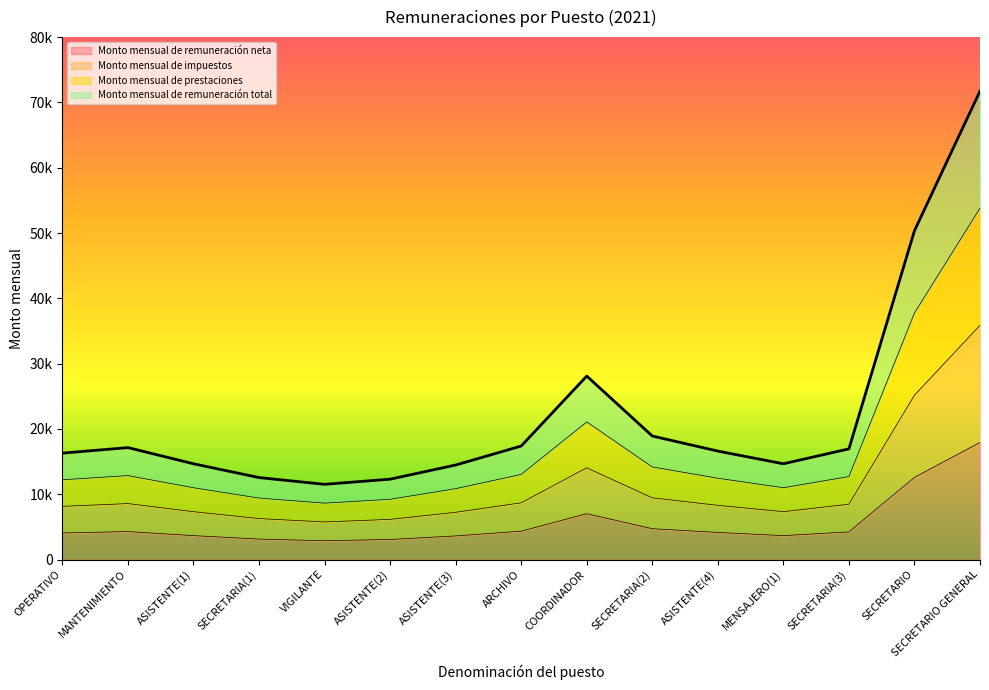

Reading left to right, list all the values displayed in this chart.

Monto mensual de remuneración neta: OPERATIVO=4074.0	MANTENIMIENTO=4285.5	ASISTENTE(1)=3666.6	SECRETARIA(1)=3138.4	VIGILANTE=2880.5	ASISTENTE(2)=3077.2	ASISTENTE(3)=3618.9	ARCHIVO=4346.0	COORDINADOR=7025.3	SECRETARIA(2)=4729.0	ASISTENTE(4)=4152.2	MENSAJERO(1)=3666.6	SECRETARIA(3)=4237.5	SECRETARIO=12588.2	SECRETARIO GENERAL=17935.5
Monto mensual de impuestos: OPERATIVO=8147.9	MANTENIMIENTO=8571.1	ASISTENTE(1)=7333.3	SECRETARIA(1)=6276.8	VIGILANTE=5760.9	ASISTENTE(2)=6154.5	ASISTENTE(3)=7237.8	ARCHIVO=8692.0	COORDINADOR=14050.6	SECRETARIA(2)=9458.0	ASISTENTE(4)=8304.4	MENSAJERO(1)=7333.3	SECRETARIA(3)=8474.9	SECRETARIO=25176.5	SECRETARIO GENERAL=35871.0
Monto mensual de prestaciones: OPERATIVO=12221.9	MANTENIMIENTO=12856.6	ASISTENTE(1)=10999.9	SECRETARIA(1)=9415.2	VIGILANTE=8641.4	ASISTENTE(2)=9231.8	ASISTENTE(3)=10856.7	ARCHIVO=13038.1	COORDINADOR=21075.9	SECRETARIA(2)=14187.0	ASISTENTE(4)=12456.6	MENSAJERO(1)=10999.9	SECRETARIA(3)=12712.4	SECRETARIO=37764.7	SECRETARIO GENERAL=53806.5
Monto mensual de remuneración total: OPERATIVO=16295.9	MANTENIMIENTO=17142.1	ASISTENTE(1)=14666.6	SECRETARIA(1)=12553.5	VIGILANTE=11521.9	ASISTENTE(2)=12309.0	ASISTENTE(3)=14475.6	ARCHIVO=17384.1	COORDINADOR=28101.1	SECRETARIA(2)=18916.0	ASISTENTE(4)=16608.8	MENSAJERO(1)=14666.5	SECRETARIA(3)=16949.8	SECRETARIO=50352.9	SECRETARIO GENERAL=71742.0